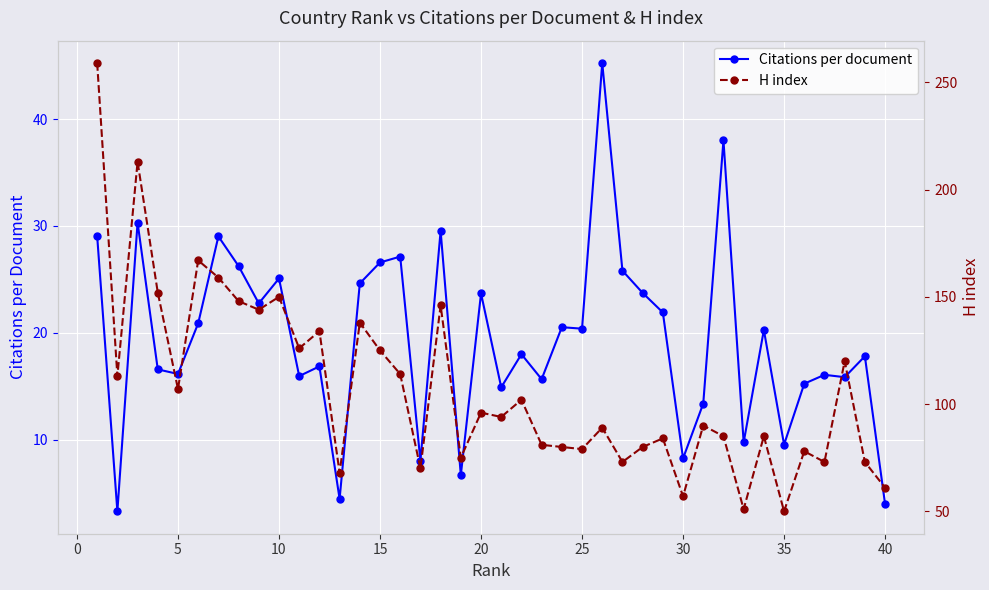

Between 30 and 24, which is larger?

24